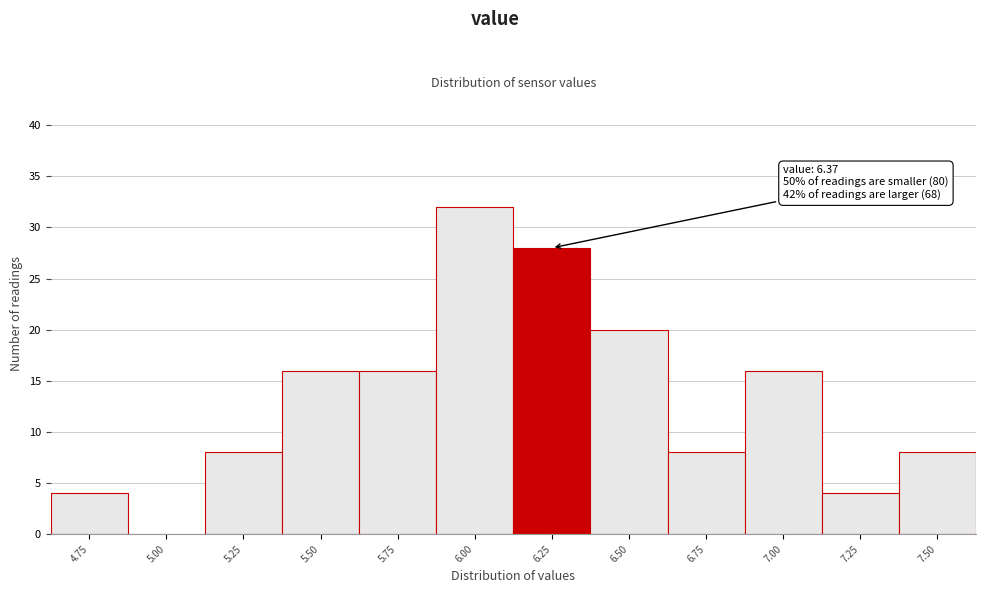

Reading left to right, what are all the values shown in this chart?

4.75=4	5.00=0	5.25=8	5.50=16	5.75=16	6.00=32	6.25=28	6.50=20	6.75=8	7.00=16	7.25=4	7.50=8